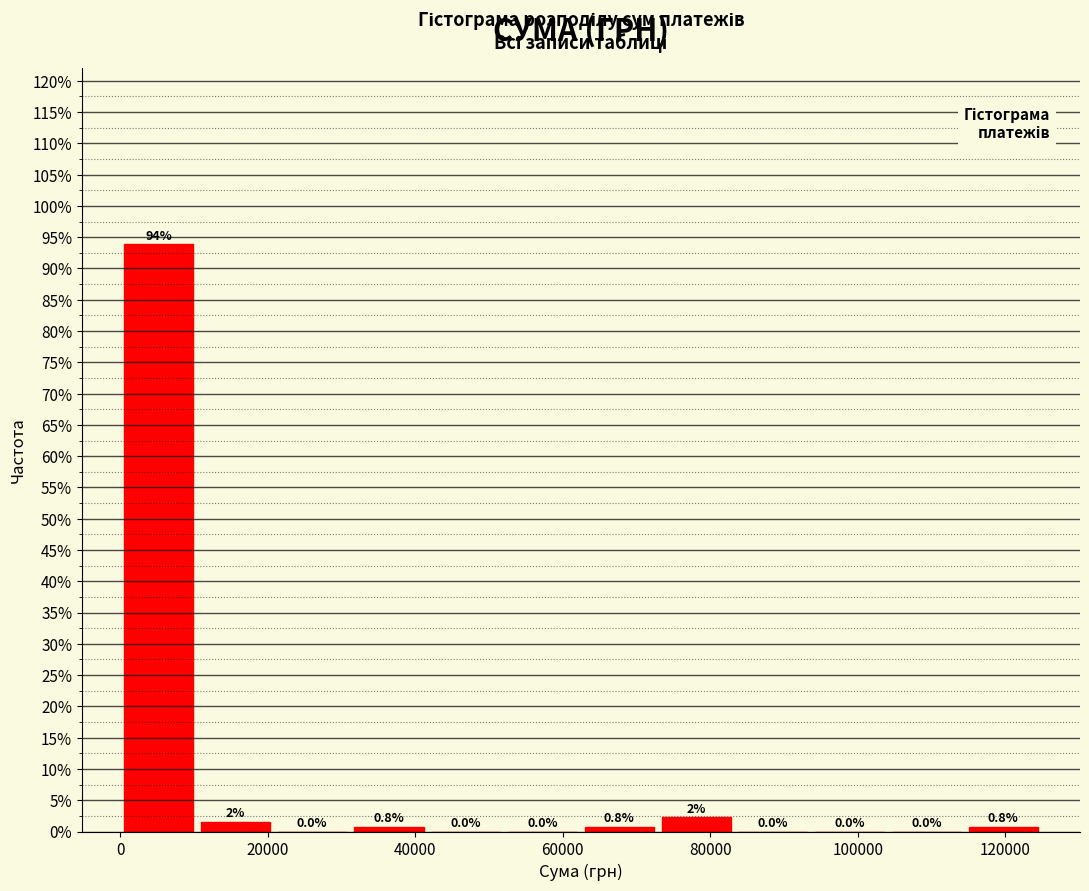

Which range on the x-axis has the tallest bar?

0 to 10000